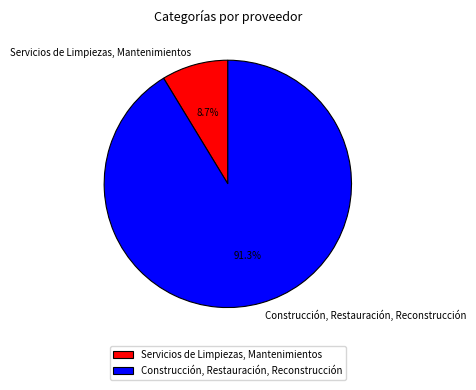

Does Construcción, Restauración, Reconstrucción account for over 50% of the chart?

Yes